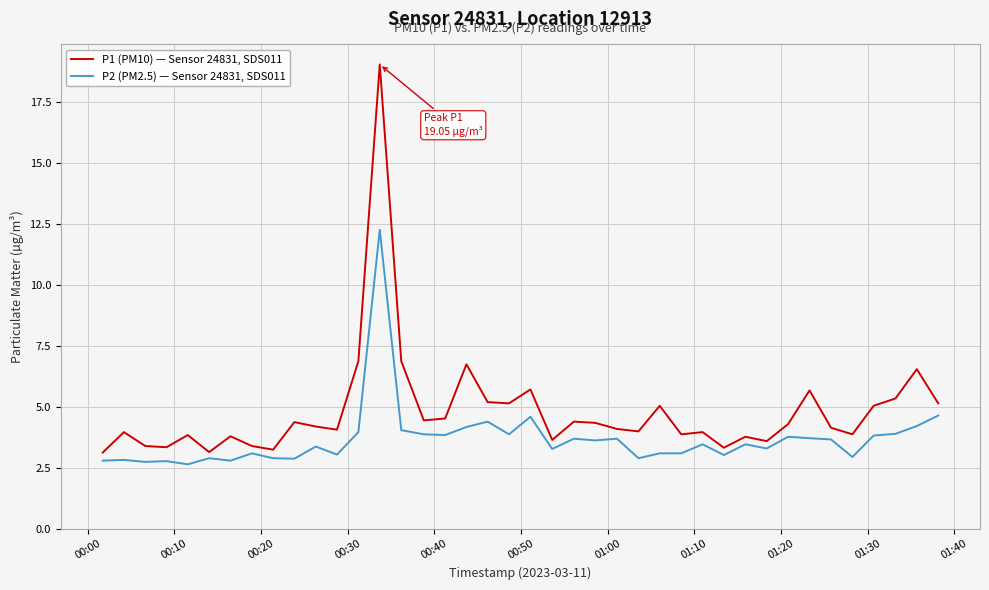

What is the difference between the maximum and second lowest values in the P1 (PM10) — Sensor 24831, SDS011 series?

15.9